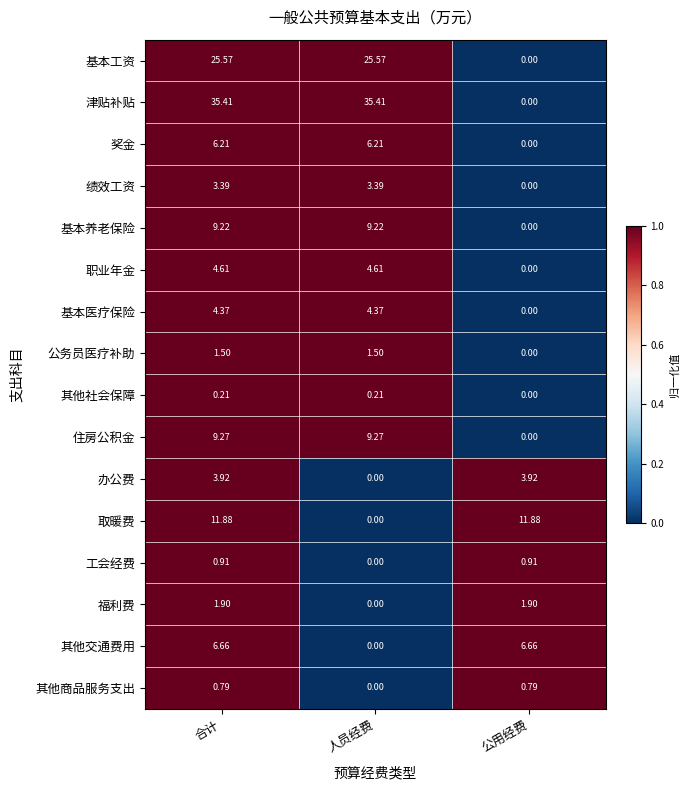

Where is 其他商品服务支出 nearest to the value 0?

人员经费